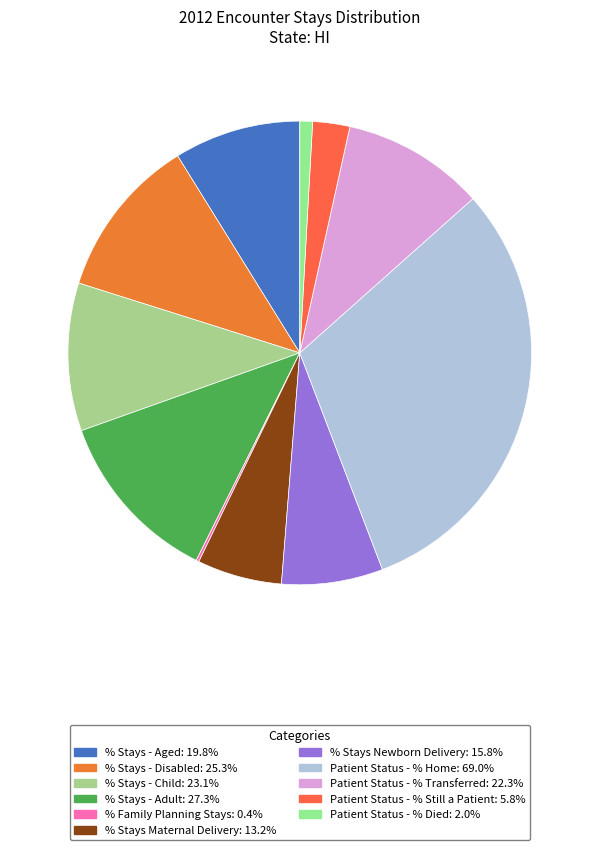

Is % Stays Maternal Delivery the majority of the pie?

No